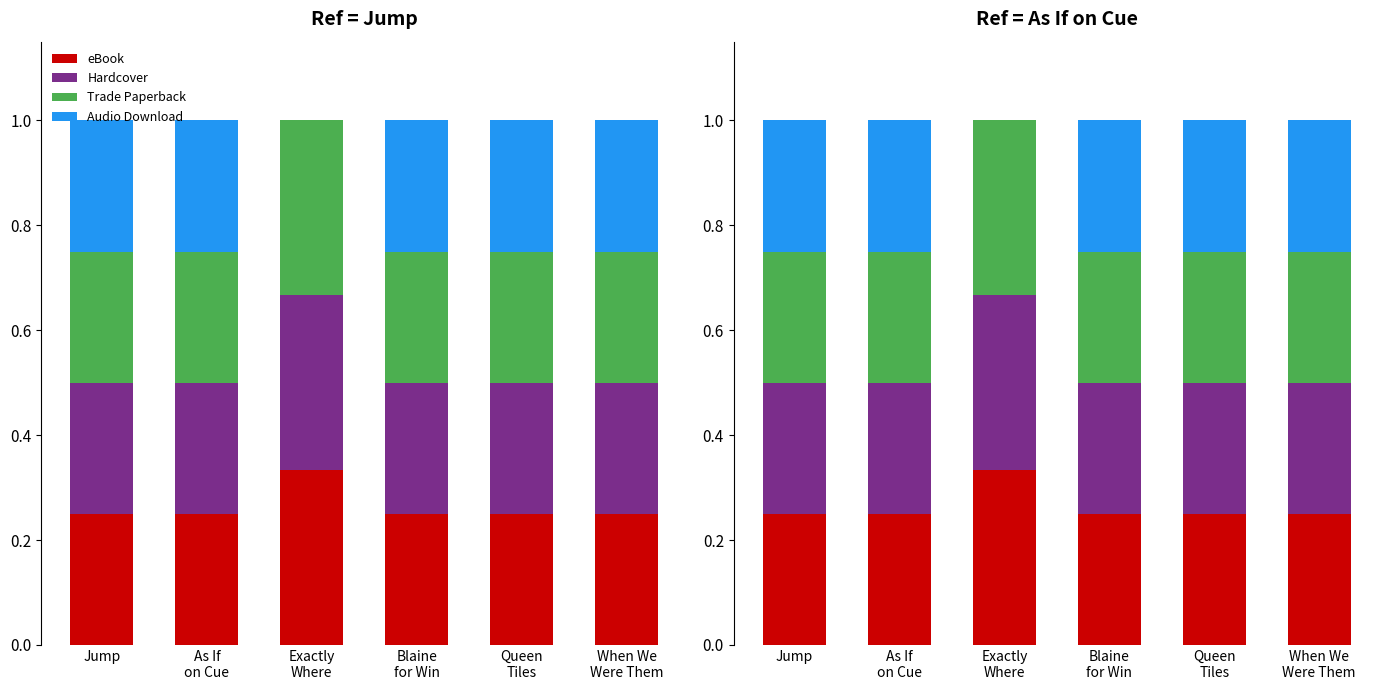

What are all the series names shown in the legend?

eBook, Hardcover, Trade Paperback, Audio Download